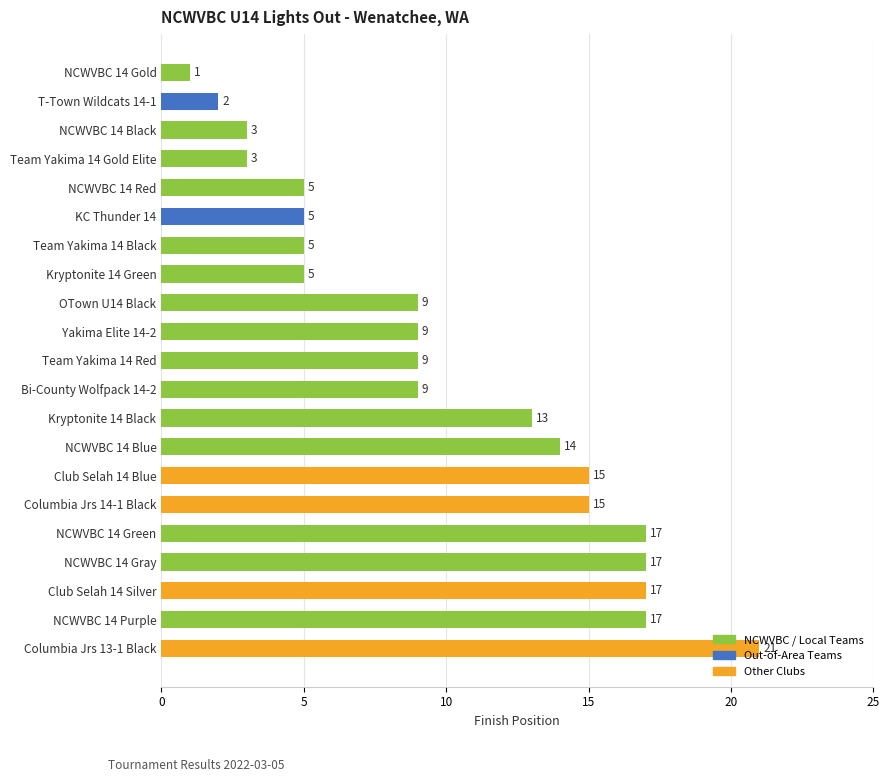

Between Club Selah 14 Silver and Club Selah 14 Blue, which is larger?

Club Selah 14 Silver